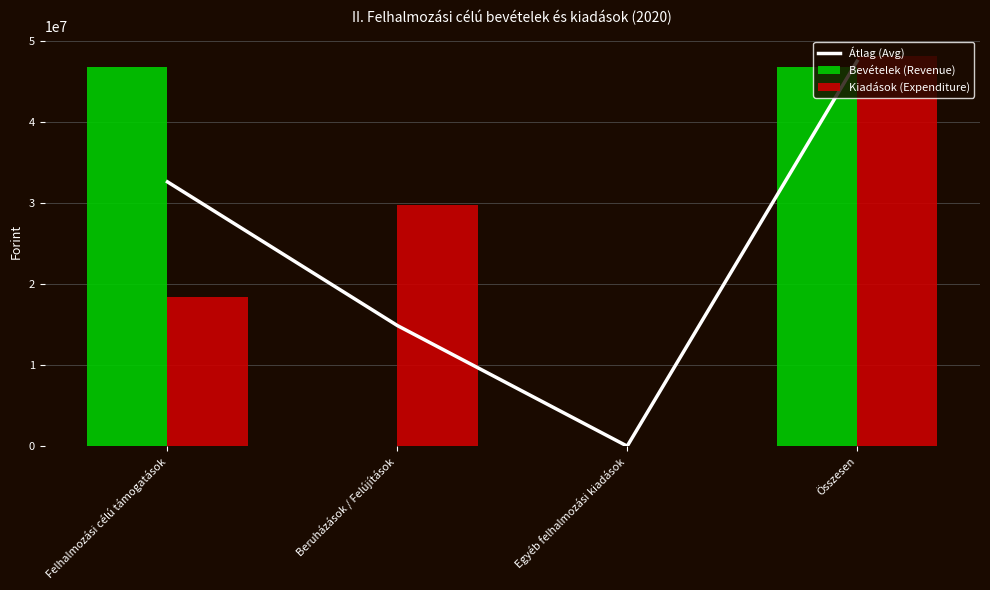

What position from the right is Egyéb felhalmozási kiadások?

2